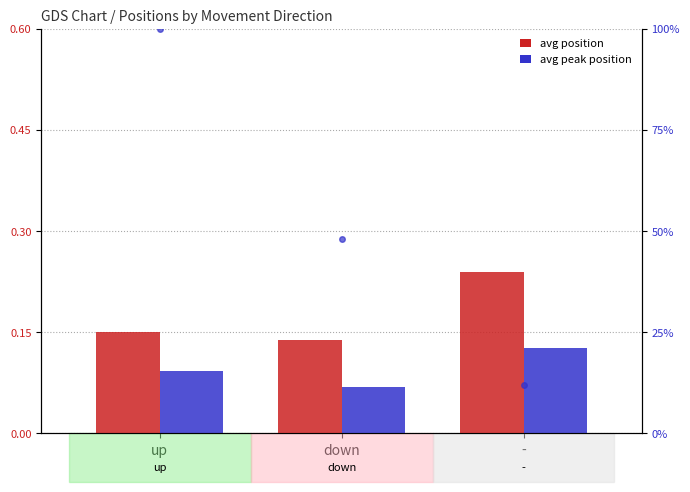

List the series in order of their overall mean, highest first.

avg Position (normalized), avg Peak Position (normalized)